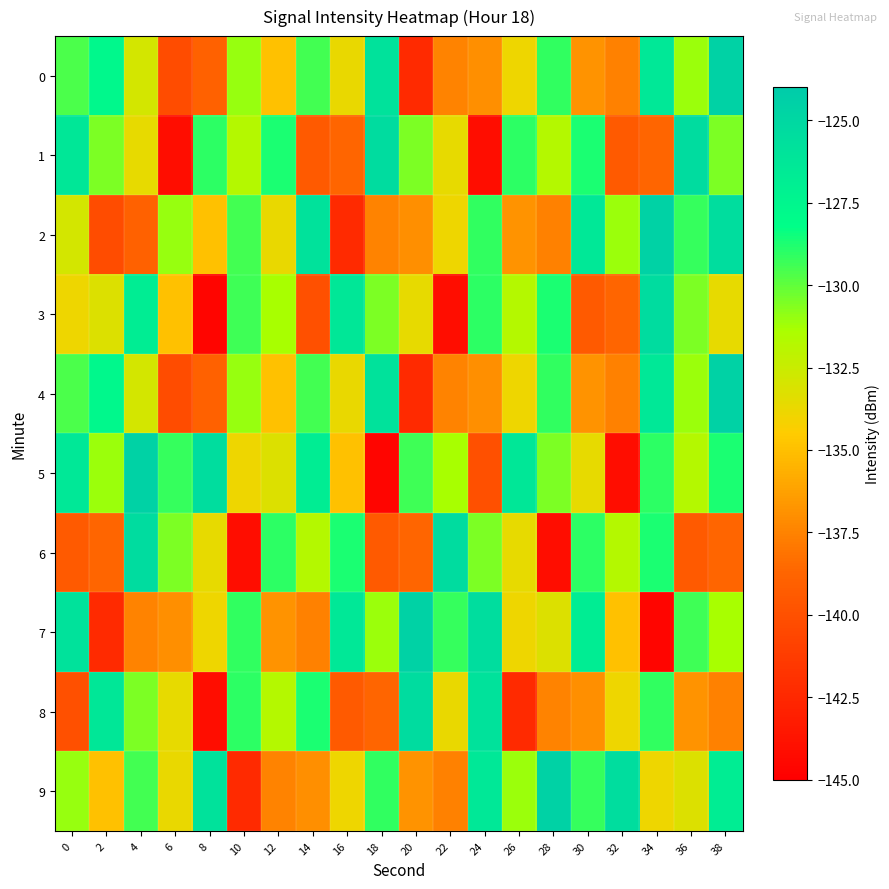

Between 22 and 28, which is larger?

28